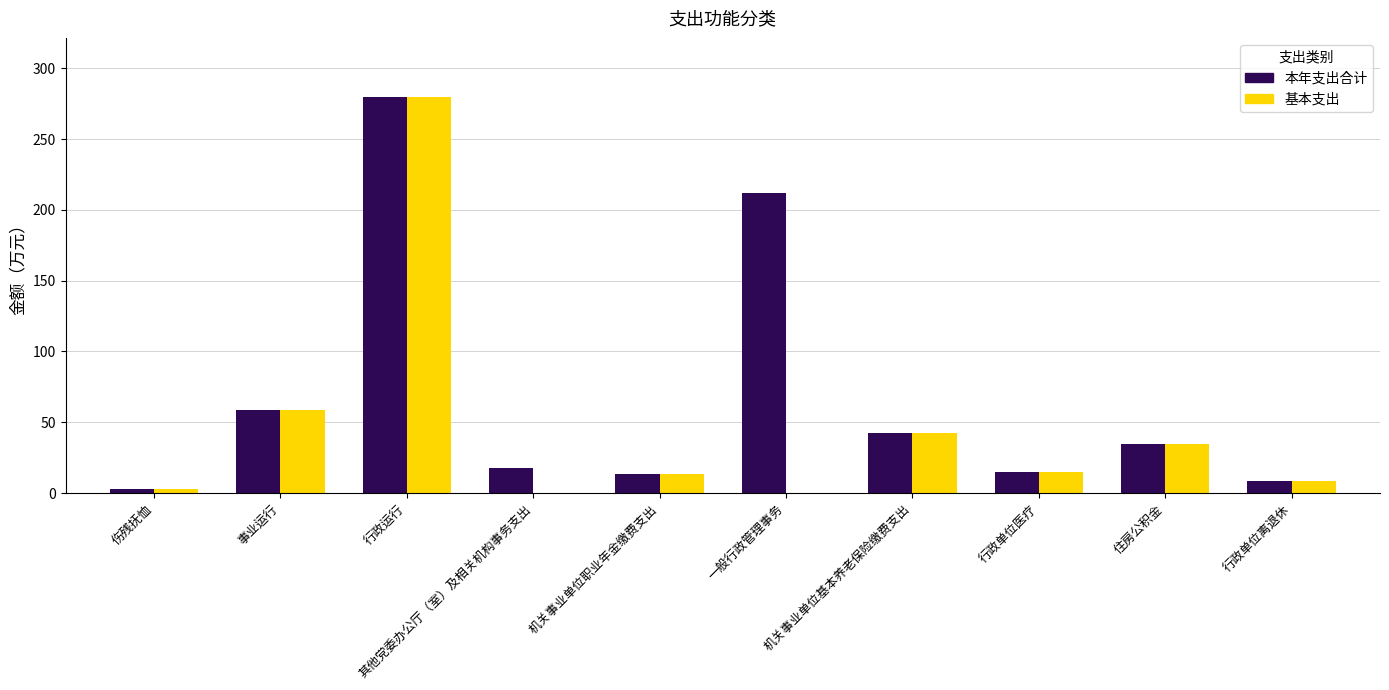

Count the number of data series in this chart.

2